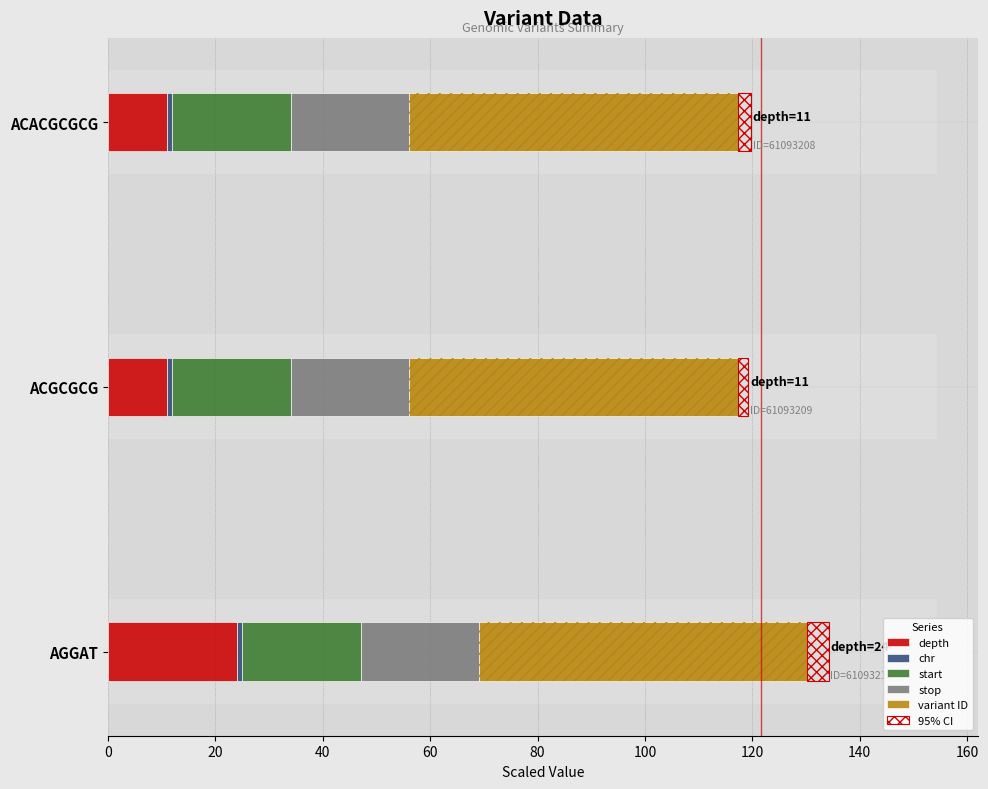

What is the difference between the highest and lowest values at 40?

60.5